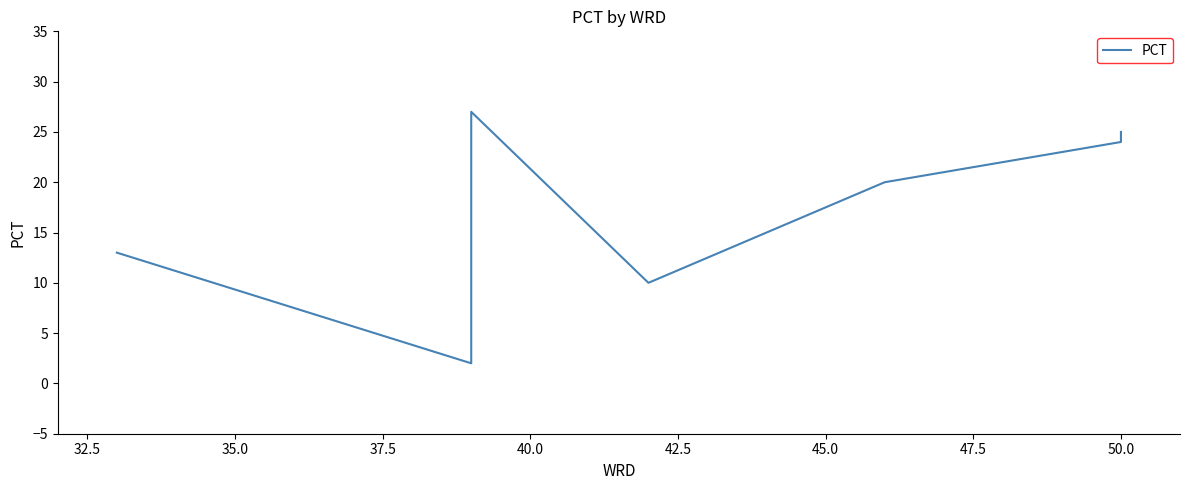

True or false: there are more than 0 points higher than both neighbors.

True